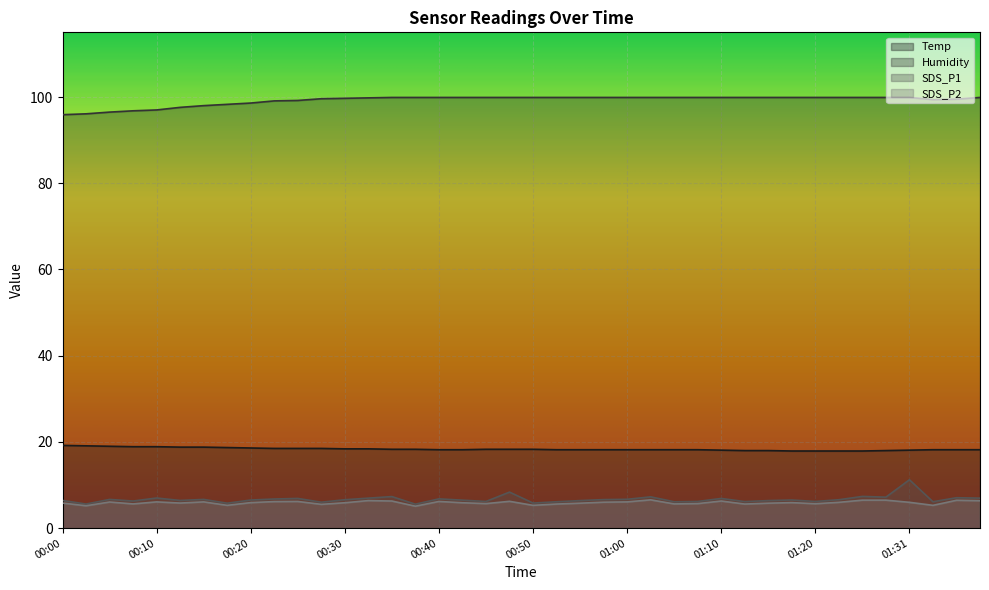

What is the difference between the Temp values at 00:10 and 00:20?

0.3